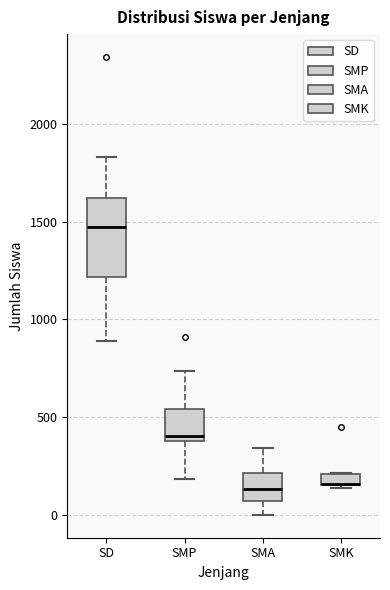

Which box is the tallest, from its lower edge to its upper edge?

SD